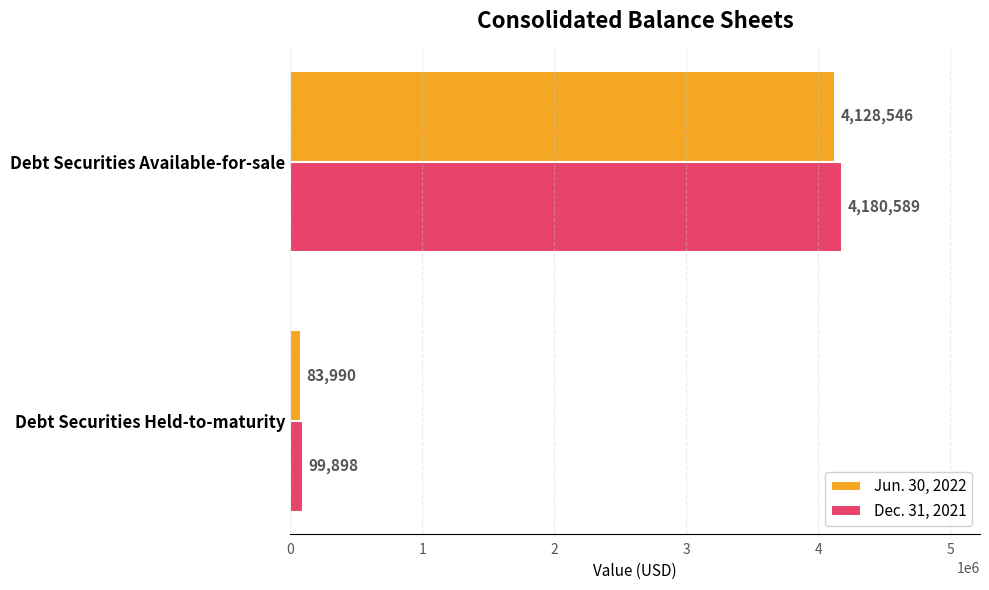

What is the difference between the maximum and minimum values in the Dec. 31, 2021 series?

4080691